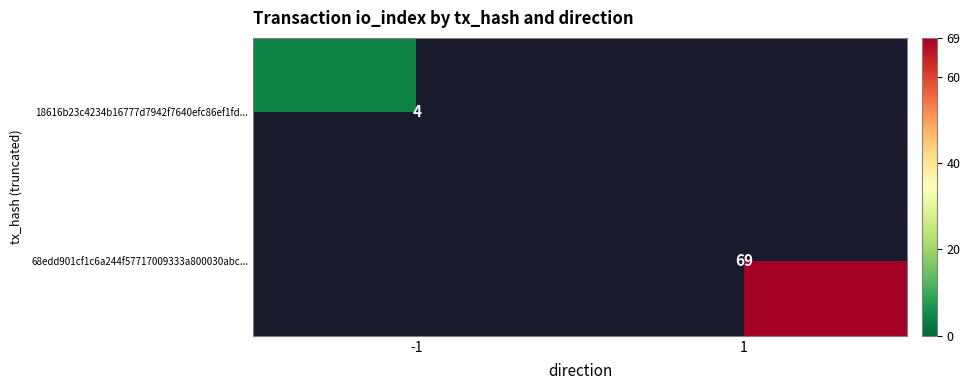

Is it true that 68edd901cf1c6a244f57717009333a800030abc... equals 94 at 1?

False